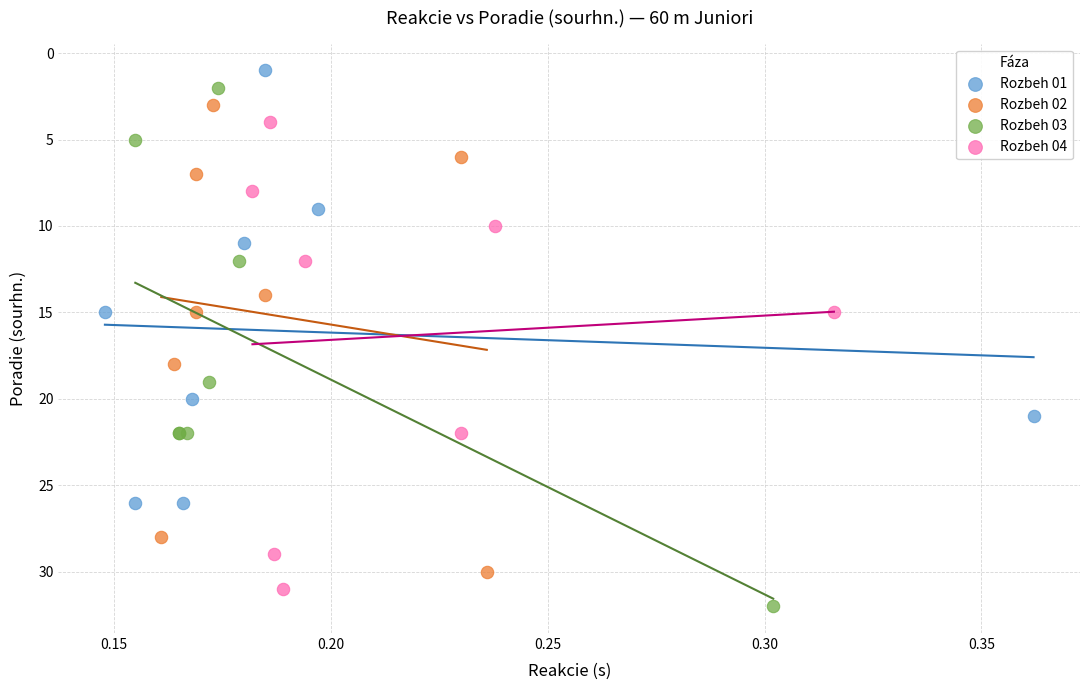

Which series contains the highest Y value?

Rozbeh 03